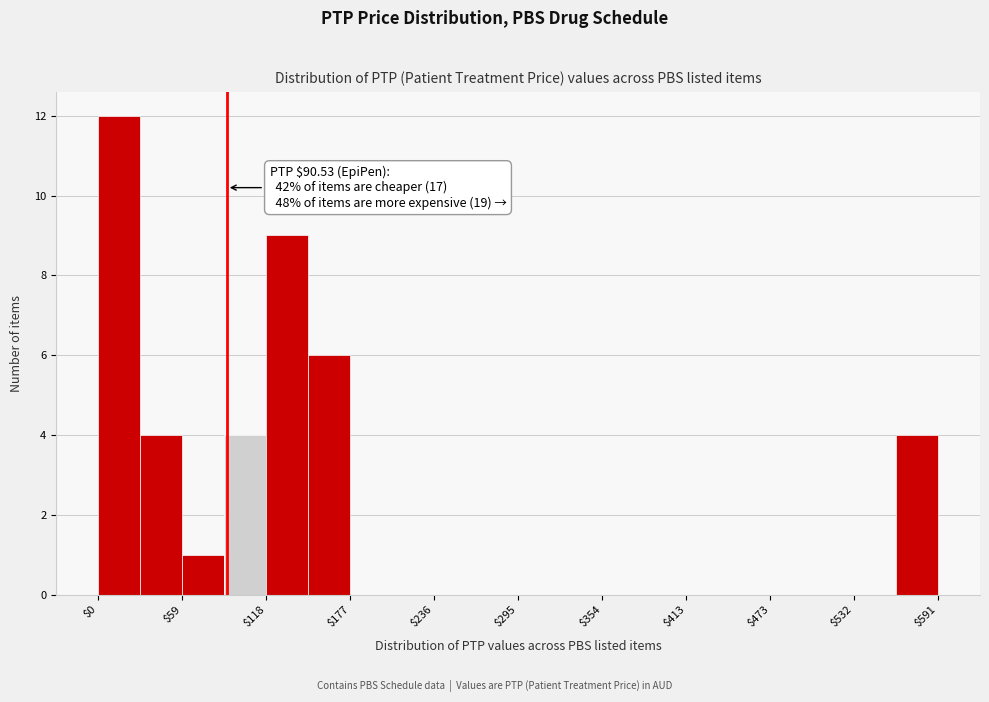

Read against the x-axis, roughly where is the centre of the tallest bar?

10